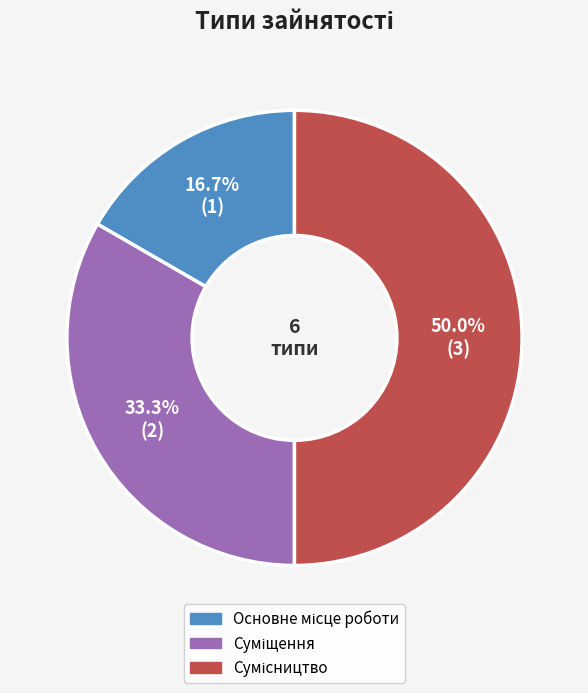

To the nearest percent, what is the difference between the Сумісництво and Основне місце роботи slice percentages?

33%